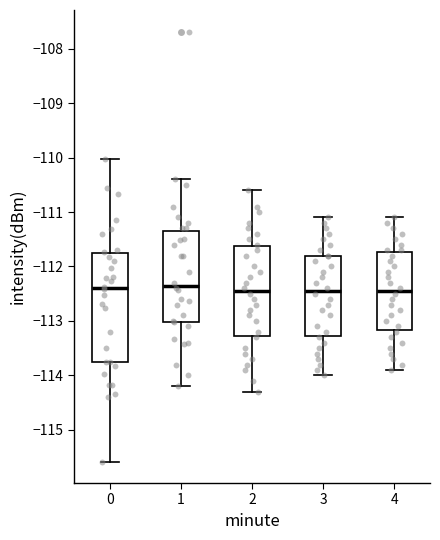

Which box is the tallest, from its lower edge to its upper edge?

0